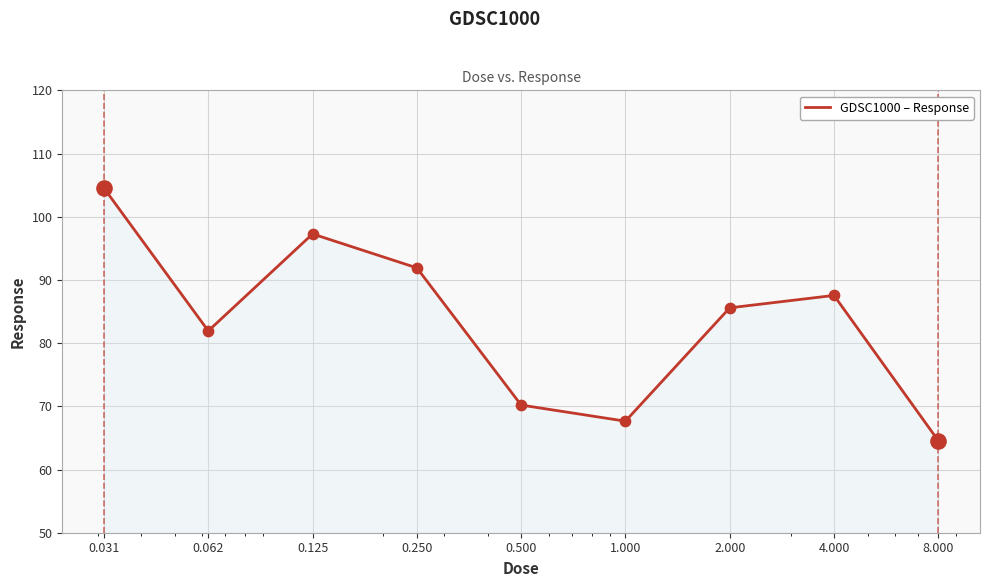

What is the difference between the maximum and minimum values?

39.9